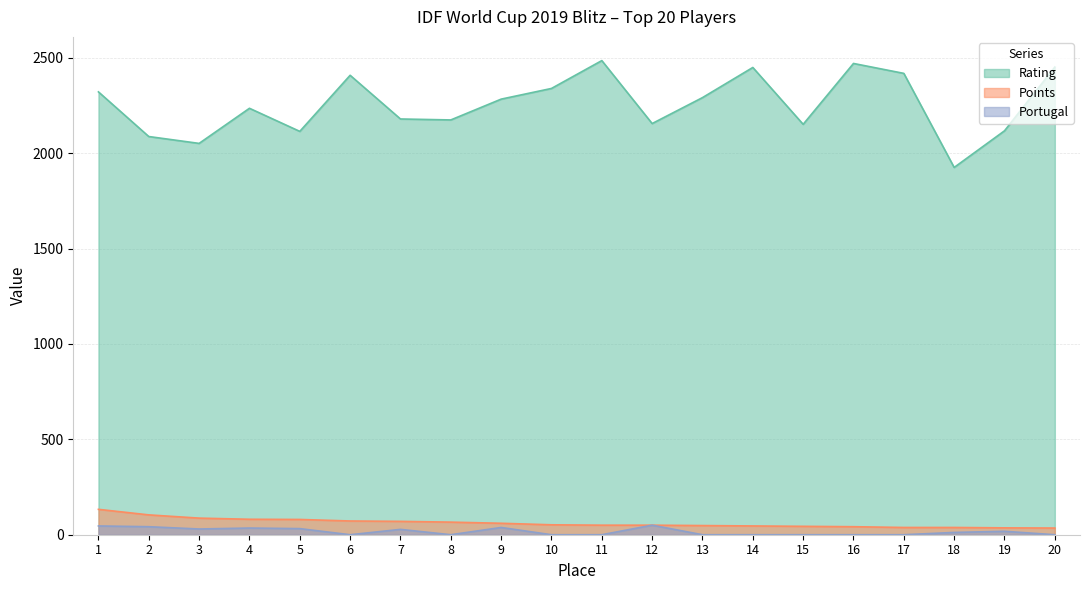

What is the spread (max minus min) of values at 1?

2275